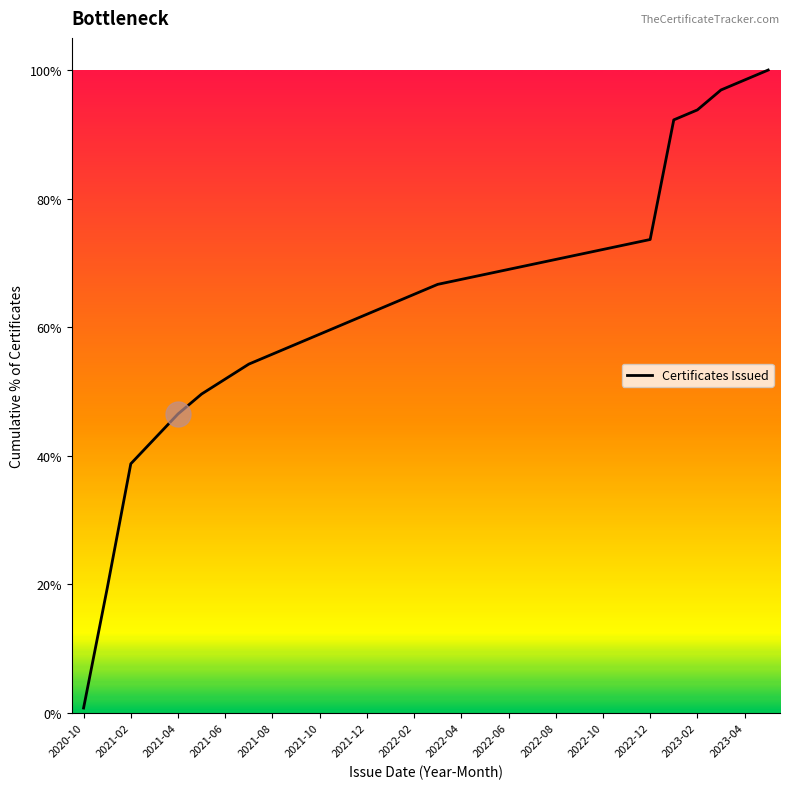

What is the maximum value shown in the chart?

100.0